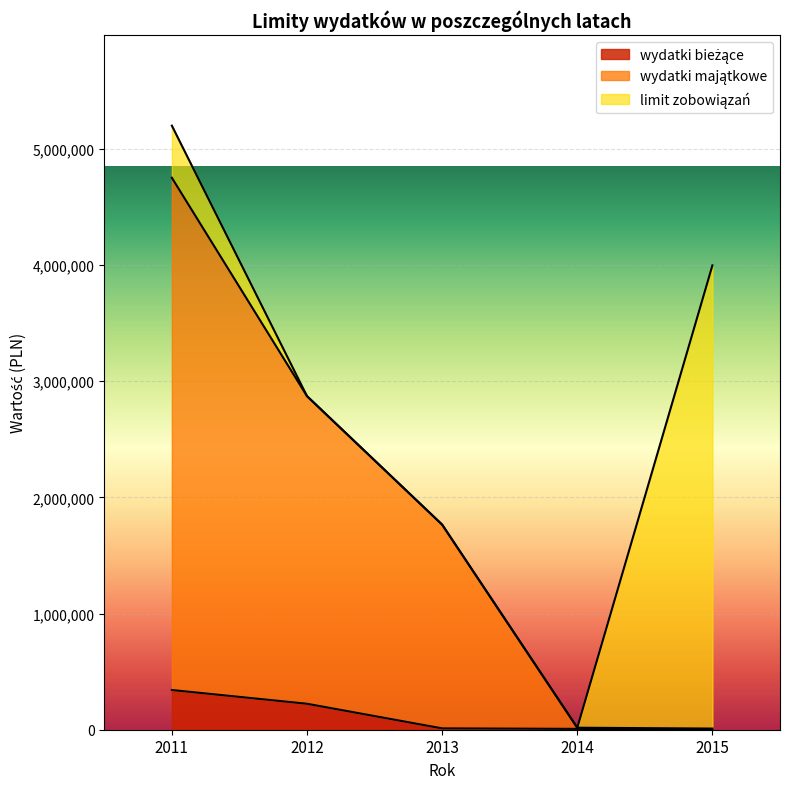

At which category is the sum across all series the highest?

2011